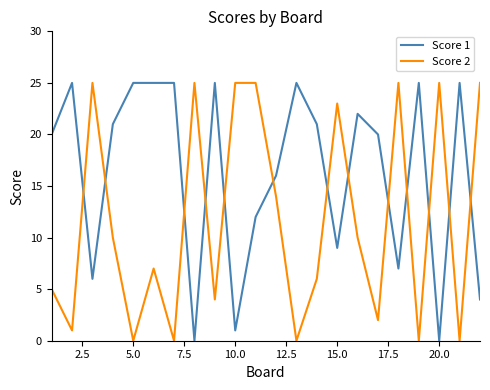

Rank the series by their average value, from lowest to highest.

Score 2, Score 1